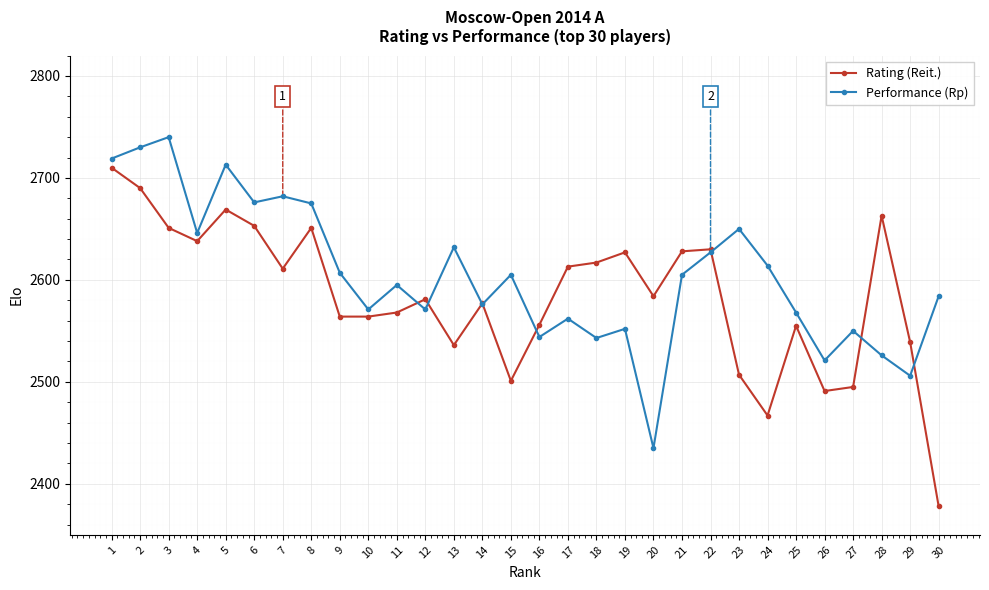

True or false: Performance (Rp) has more than 0 interior local peaks.

True